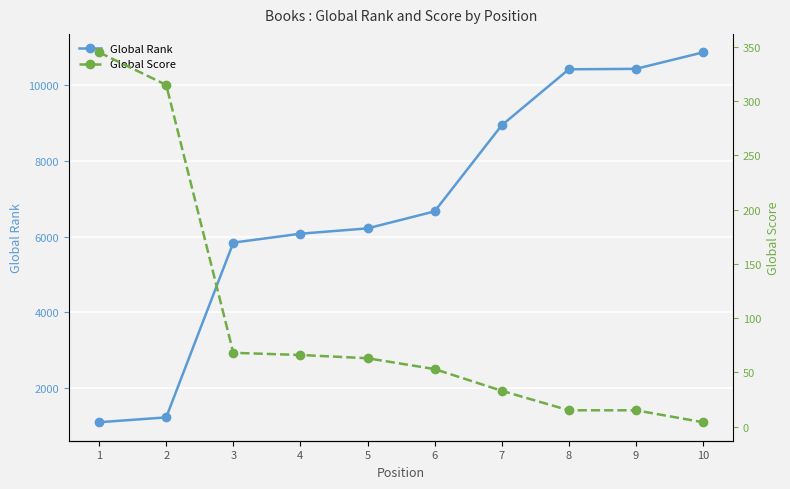

Which series has the largest range (max minus min)?

Global Rank